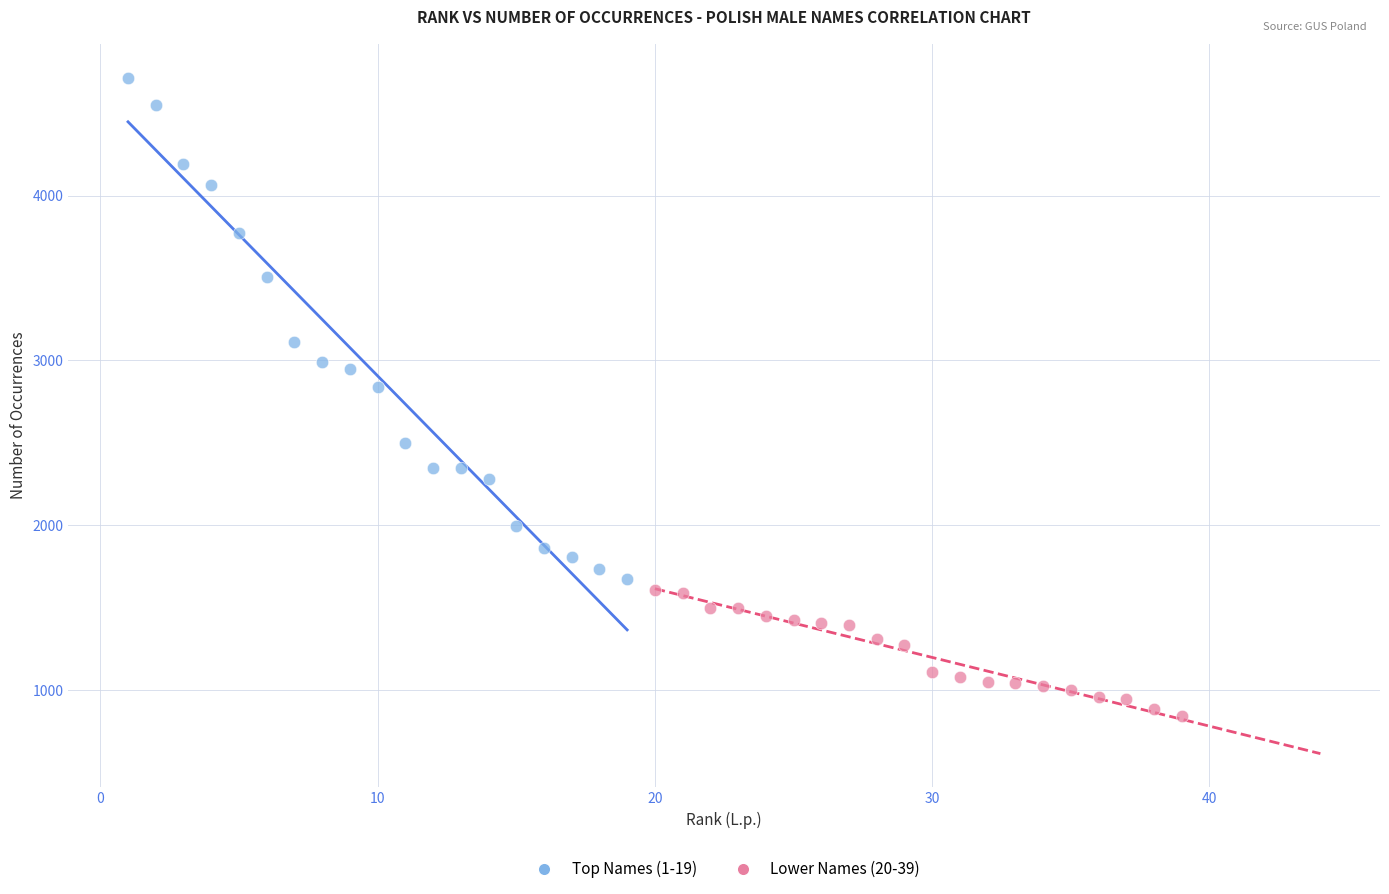

Which series contains the lowest Y value?

Lower Names (20-39)